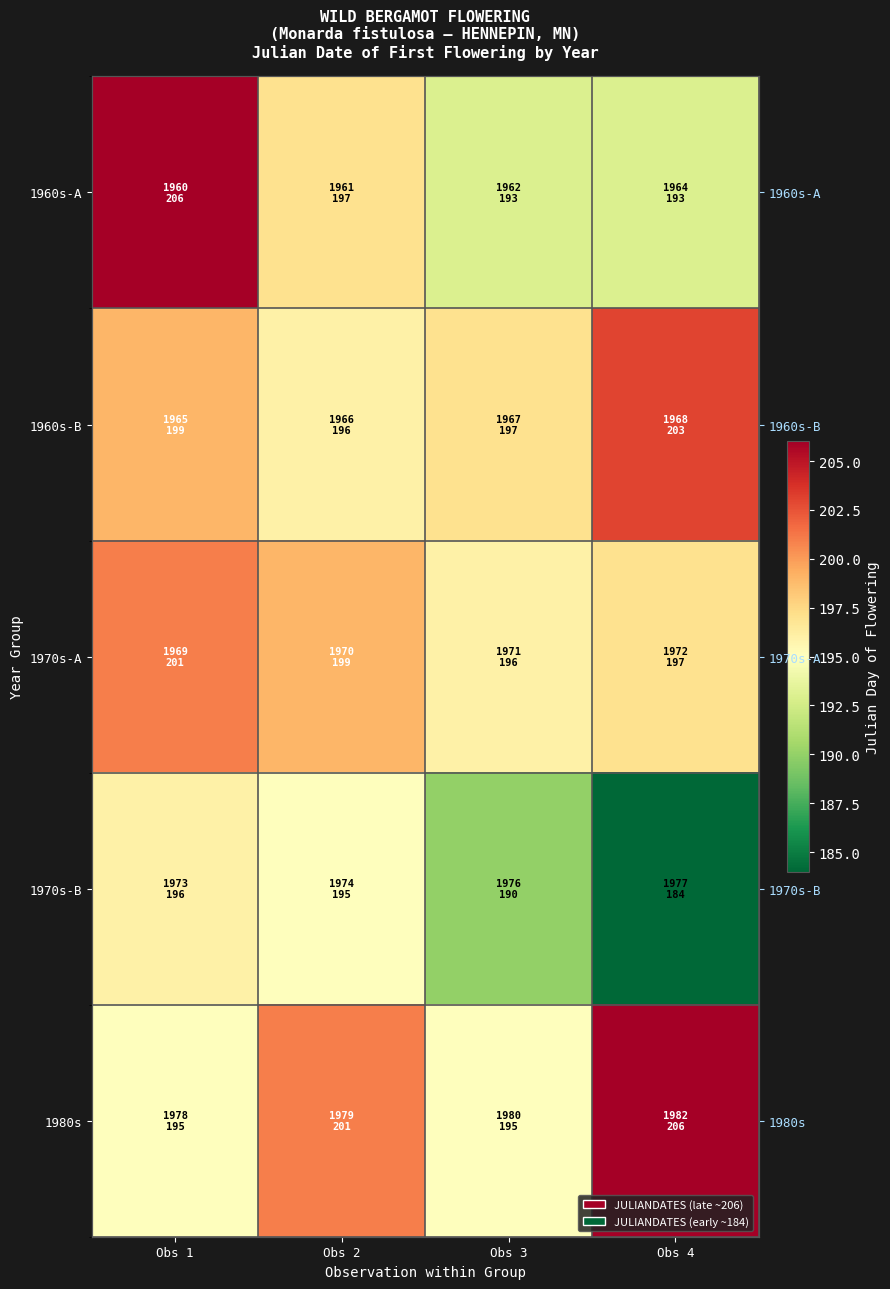

Is the value of 1960s-B at Obs 4 greater than the value of 1960s-A at Obs 3?

Yes